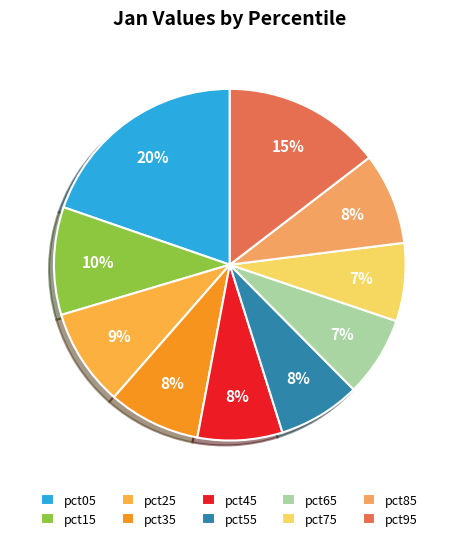

How many slices are in this pie chart?

10